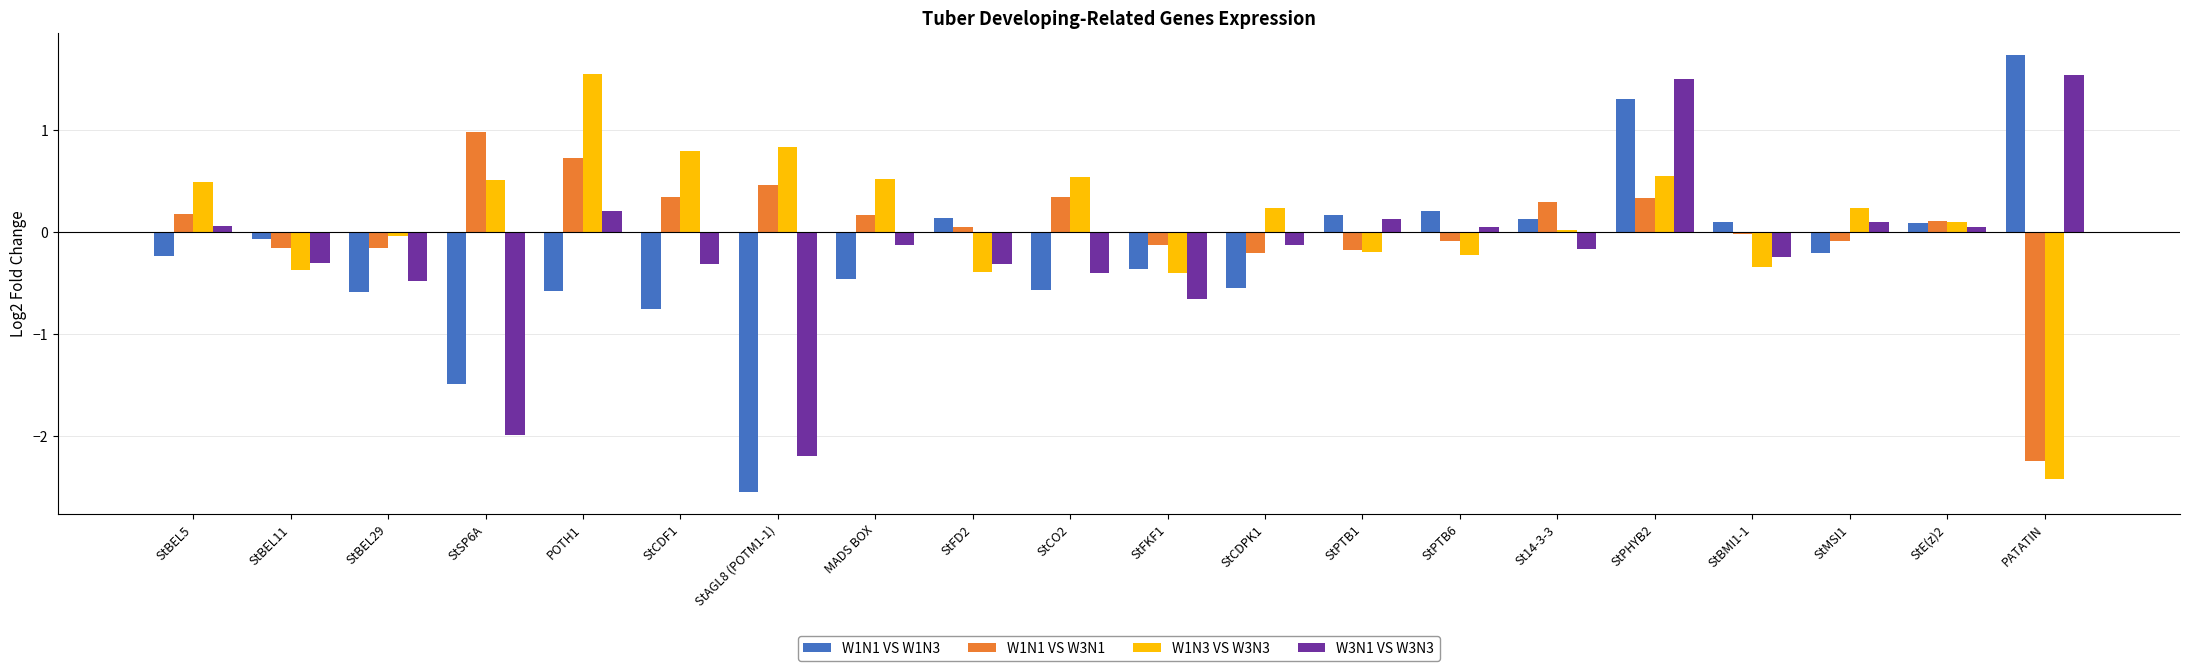

Are the bars horizontal?

No